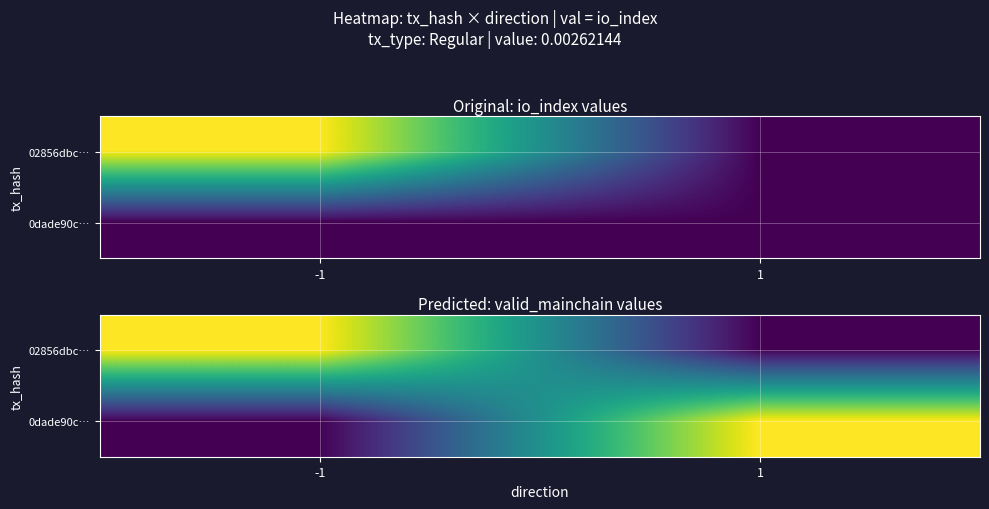

Count the number of categories in the chart.

2